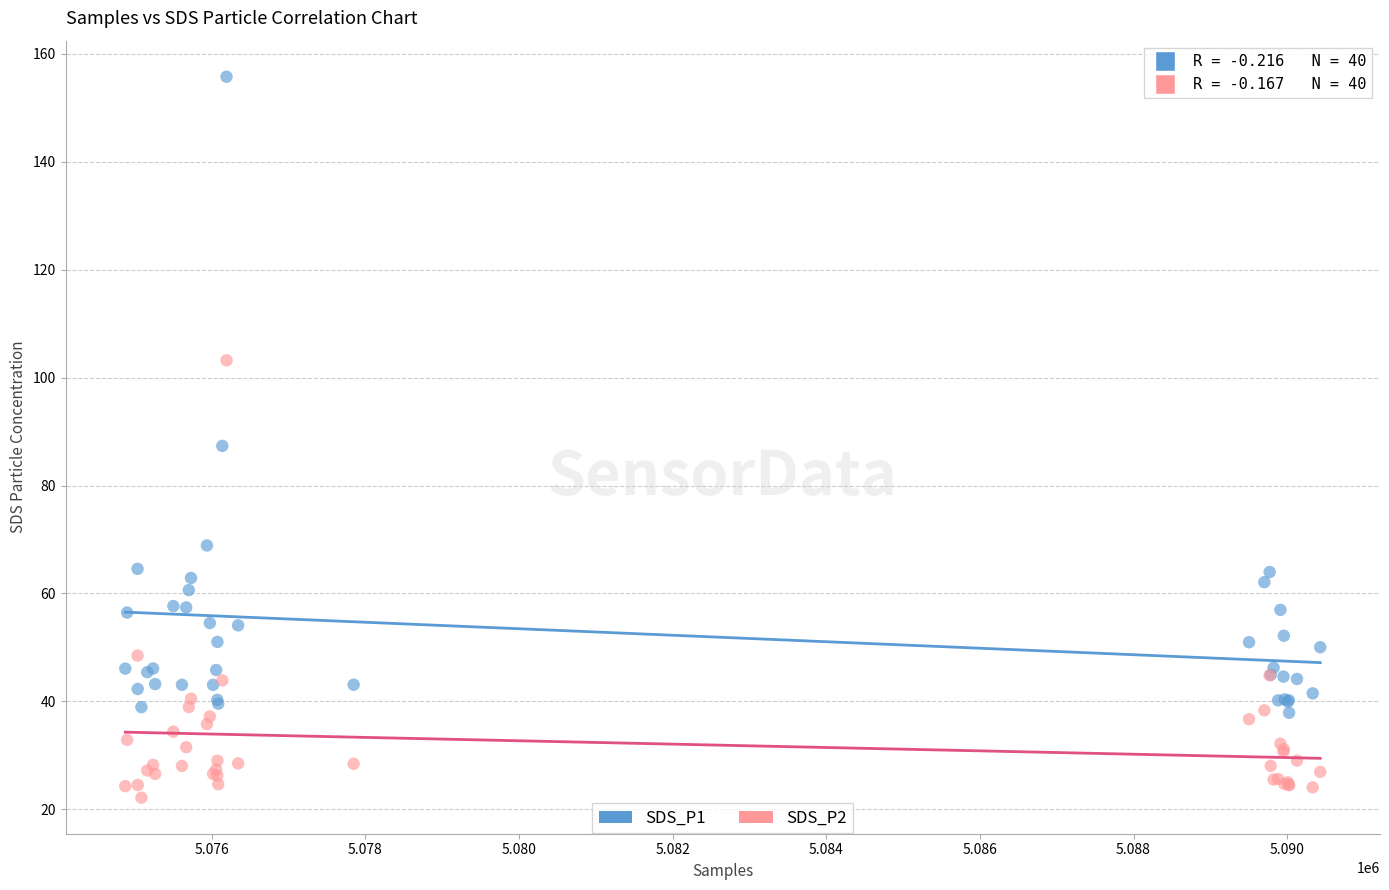

Which series contains the highest Y value?

SDS_P1